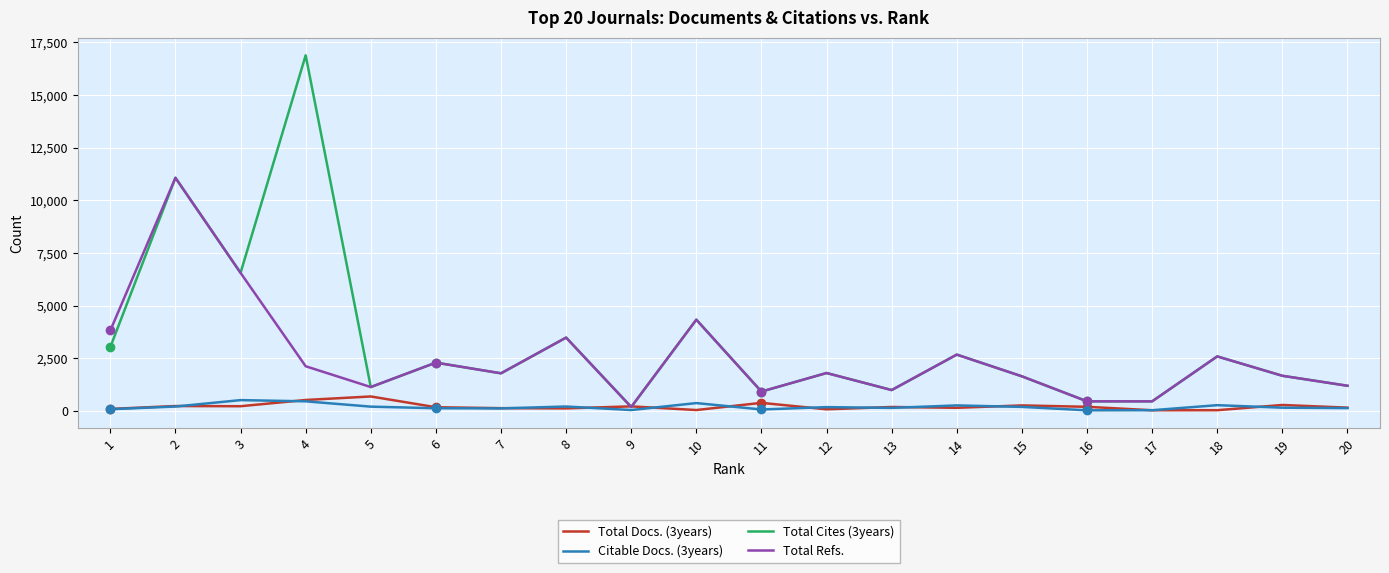

True or false: Total Docs. (3years) and Citable Docs. (3years) cross at least once.

True